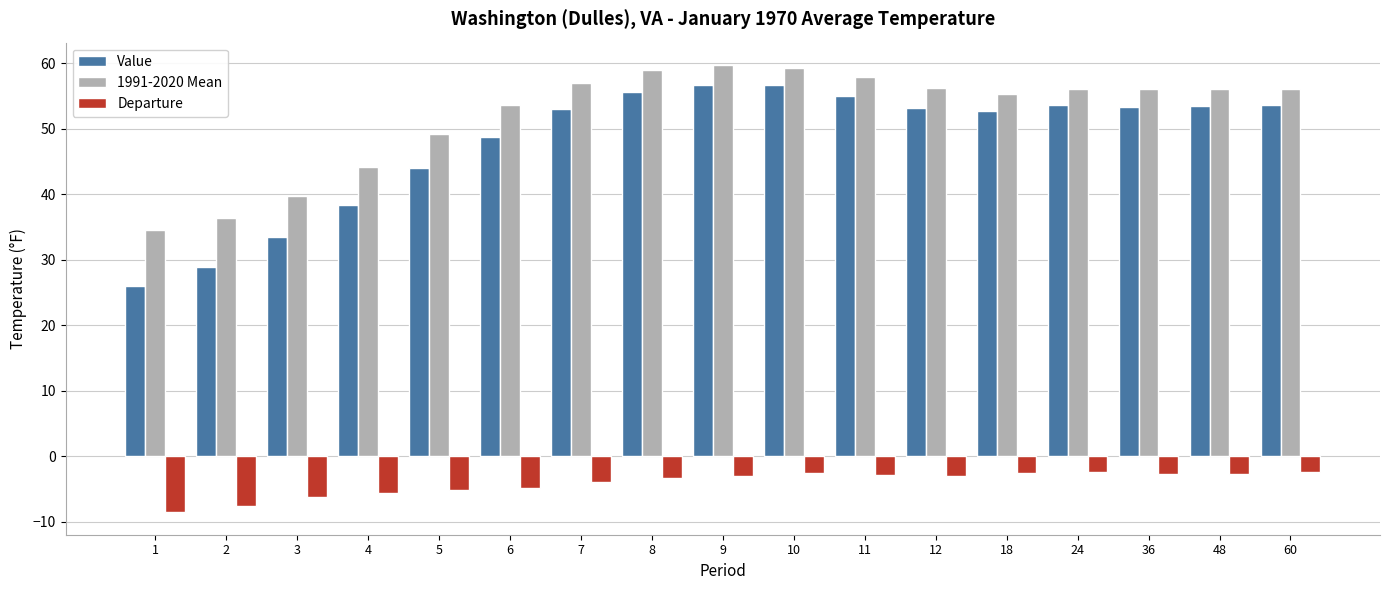

What is the spread (max minus min) of values at 8?

62.4